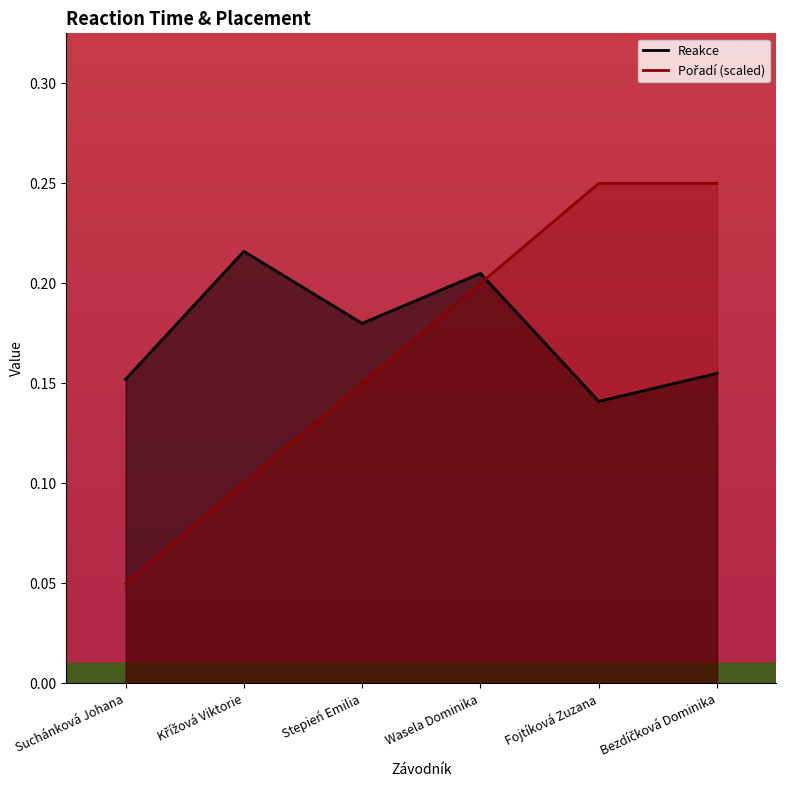

What are all the series names shown in the legend?

Reakce, Pořadí